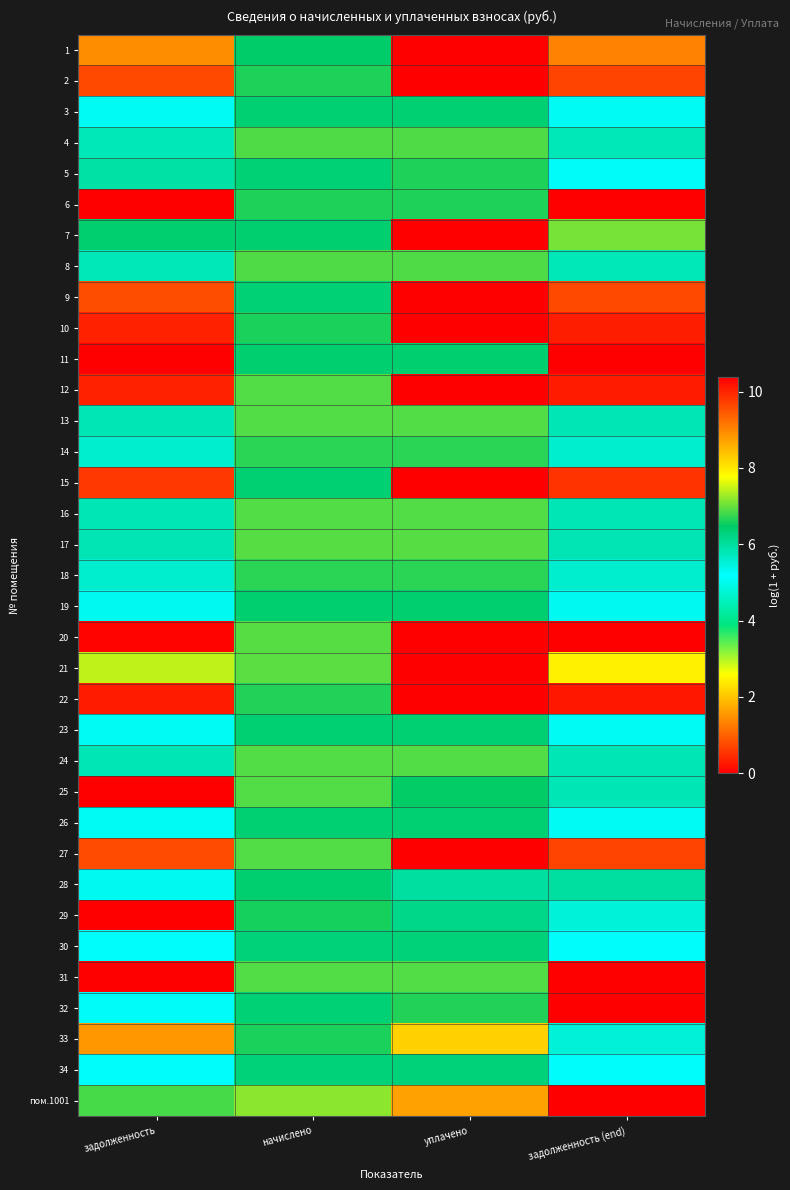

Reading left to right, extract all data points from this chart.

1: задолженность=8.9	начислено=6.4	уплачено=0.0	задолженность (end)=9.0
2: задолженность=9.6	начислено=6.6	уплачено=0.0	задолженность (end)=9.7
3: задолженность=5.3	начислено=6.4	уплачено=6.4	задолженность (end)=5.3
4: задолженность=5.8	начислено=6.9	уплачено=6.9	задолженность (end)=5.8
5: задолженность=5.9	начислено=6.4	уплачено=6.6	задолженность (end)=5.3
6: задолженность=0.0	начислено=6.6	уплачено=6.6	задолженность (end)=0.0
7: задолженность=6.4	начислено=6.4	уплачено=0.0	задолженность (end)=7.1
8: задолженность=5.8	начислено=6.9	уплачено=6.9	задолженность (end)=5.8
9: задолженность=9.6	начислено=6.4	уплачено=0.0	задолженность (end)=9.6
10: задолженность=10.0	начислено=6.6	уплачено=0.0	задолженность (end)=10.1
11: задолженность=0.0	начислено=6.4	уплачено=6.4	задолженность (end)=0.0
12: задолженность=10.0	начислено=6.9	уплачено=0.0	задолженность (end)=10.1
13: задолженность=5.8	начислено=6.9	уплачено=6.9	задолженность (end)=5.8
14: задолженность=5.6	начислено=6.7	уплачено=6.7	задолженность (end)=5.6
15: задолженность=9.8	начислено=6.4	уплачено=0.0	задолженность (end)=9.8
16: задолженность=5.8	начислено=6.9	уплачено=6.9	задолженность (end)=5.8
17: задолженность=5.8	начислено=6.9	уплачено=6.9	задолженность (end)=5.8
18: задолженность=5.6	начислено=6.7	уплачено=6.7	задолженность (end)=5.6
19: задолженность=5.3	начислено=6.4	уплачено=6.4	задолженность (end)=5.3
20: задолженность=10.3	начислено=6.9	уплачено=0.0	задолженность (end)=10.4
21: задолженность=7.4	начислено=6.9	уплачено=0.0	задолженность (end)=7.9
22: задолженность=10.1	начислено=6.7	уплачено=0.0	задолженность (end)=10.1
23: задолженность=5.3	начислено=6.4	уплачено=6.4	задолженность (end)=5.3
24: задолженность=5.8	начислено=6.9	уплачено=6.9	задолженность (end)=5.8
25: задолженность=0.0	начислено=6.9	уплачено=6.5	задолженность (end)=5.8
26: задолженность=5.3	начислено=6.4	уплачено=6.4	задолженность (end)=5.3
27: задолженность=9.6	начислено=6.9	уплачено=0.0	задолженность (end)=9.7
28: задолженность=5.3	начислено=6.4	уплачено=6.0	задолженность (end)=6.0
29: задолженность=0.0	начислено=6.6	уплачено=6.2	задолженность (end)=5.5
30: задолженность=5.2	начислено=6.3	уплачено=6.3	задолженность (end)=5.2
31: задолженность=0.0	начислено=6.9	уплачено=6.9	задолженность (end)=0.0
32: задолженность=5.3	начислено=6.4	уплачено=6.6	задолженность (end)=0.0
33: задолженность=8.8	начислено=6.6	уплачено=8.2	задолженность (end)=5.5
34: задолженность=5.2	начислено=6.3	уплачено=6.3	задолженность (end)=5.2
пом.1001: задолженность=6.8	начислено=7.2	уплачено=8.7	задолженность (end)=0.0